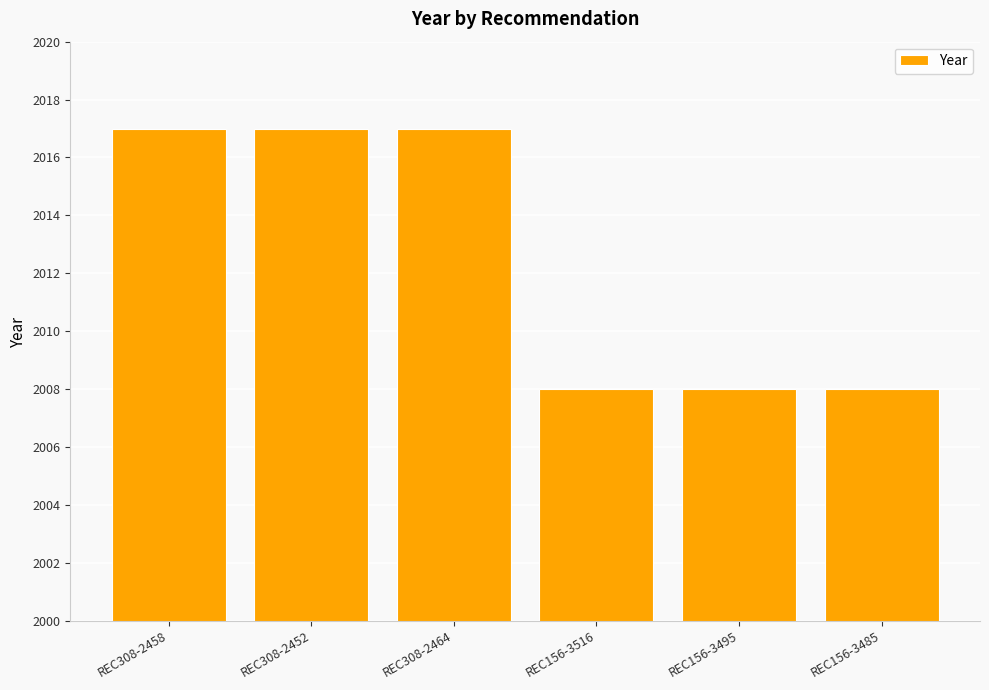

What is the difference between the values at REC308-2464 and REC156-3495?

9